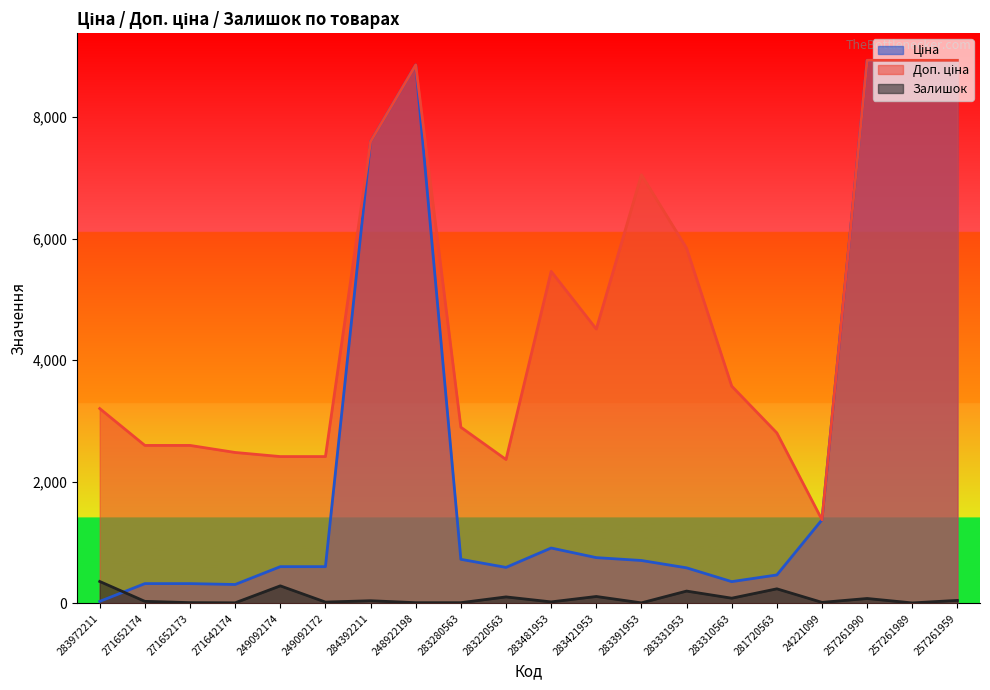

True or false: Доп. ціна has more than 1 points higher than both neighbors.

True